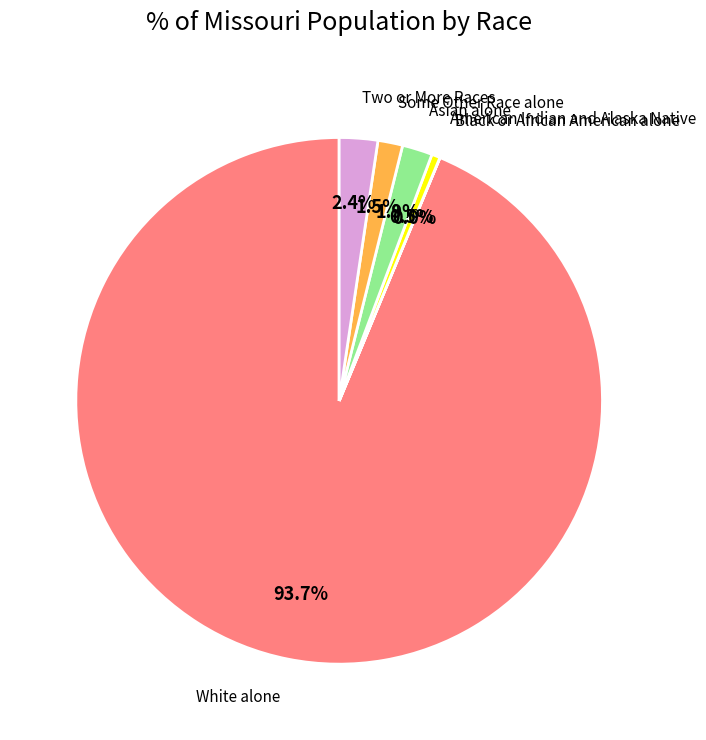

Is there a majority slice in this chart?

Yes